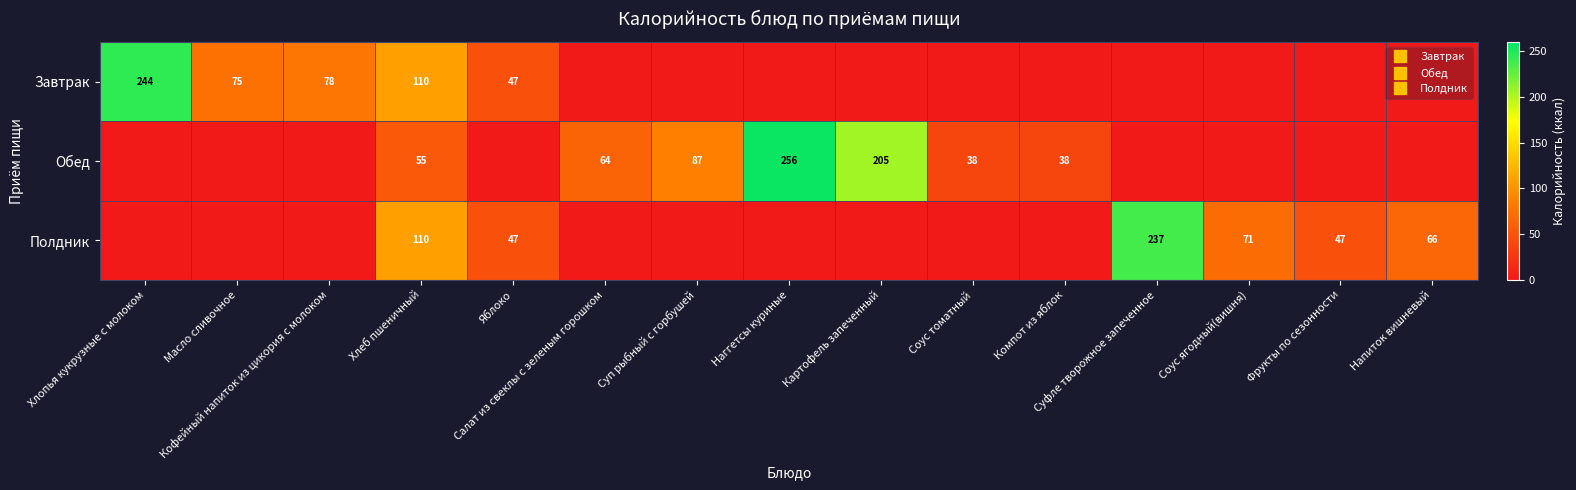

Which label corresponds to the largest value in the chart?

Наггетсы куриные